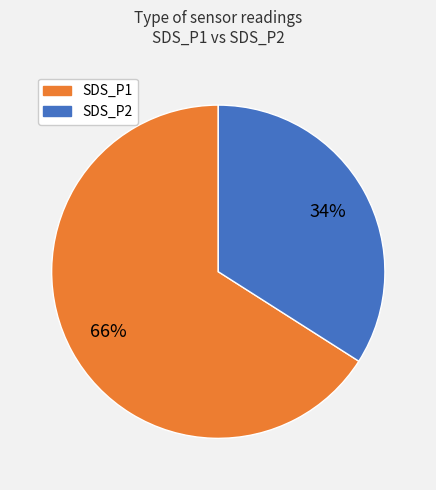

To the nearest percent, what is the difference between the largest and smallest slice percentages?

32%